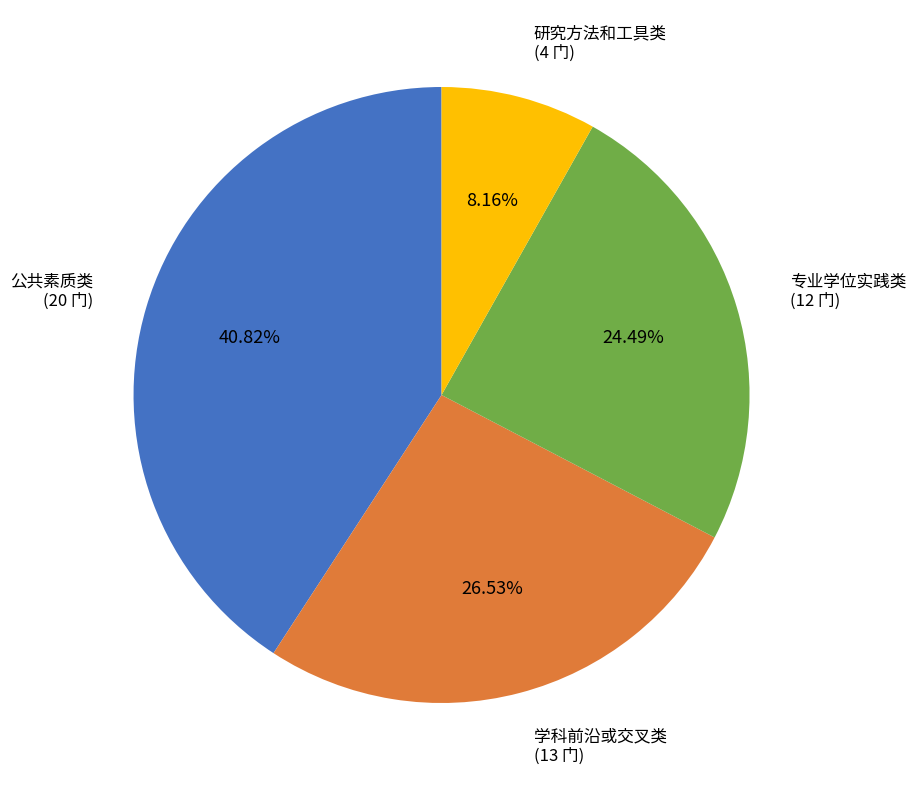

Does any single category account for the majority?

No